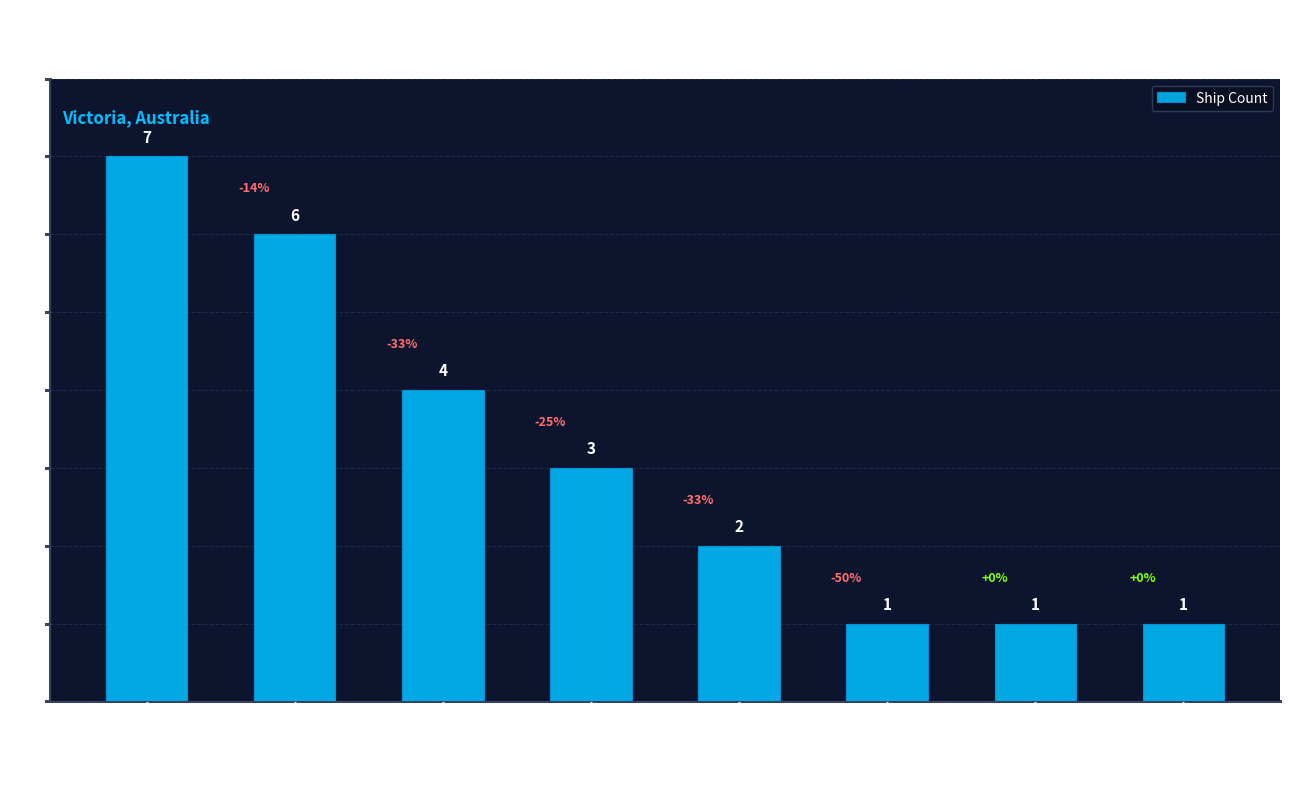

Read the value at Port Phillip.

6